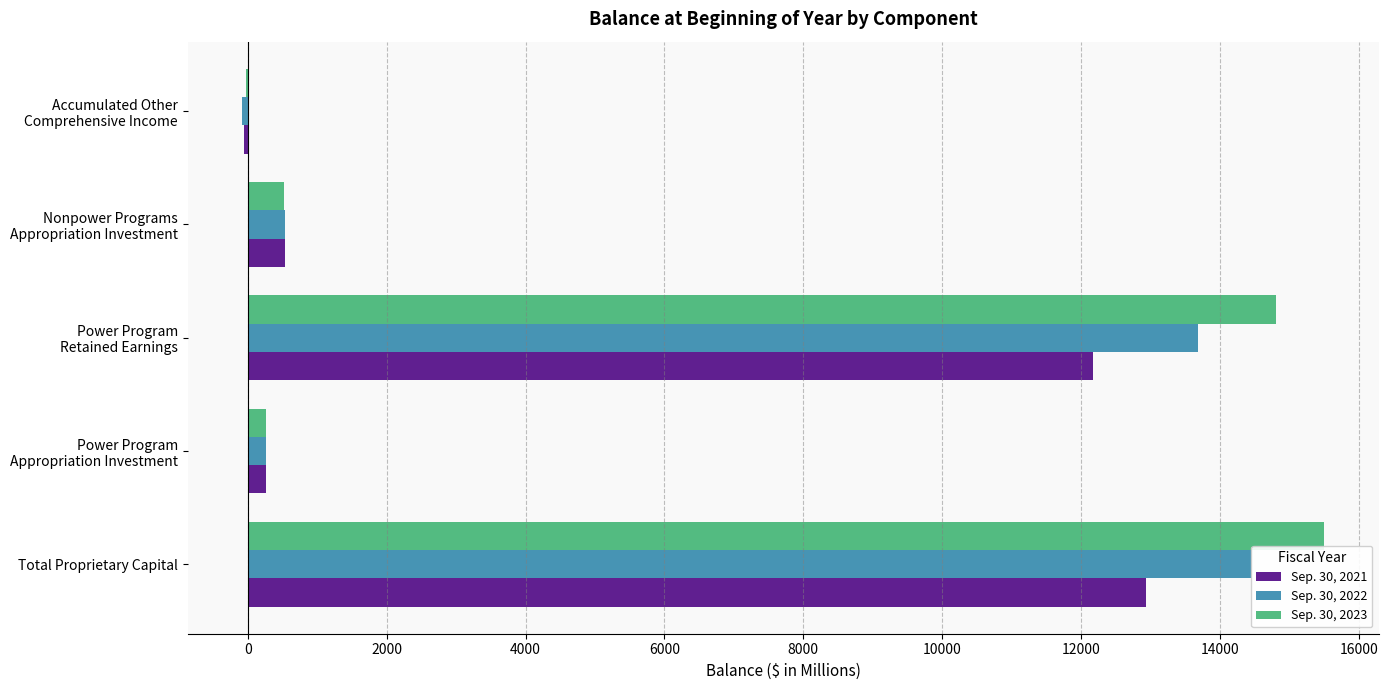

Which series has the largest range (max minus min)?

Sep. 30, 2023